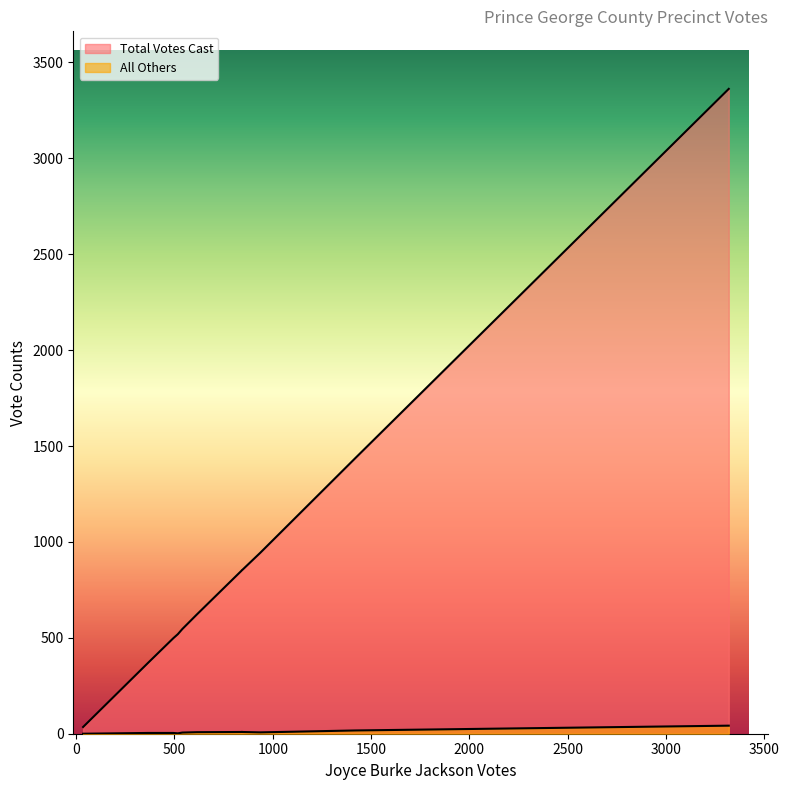

The value of Total Votes Cast at 105-Harrison is 370. True or false?

True